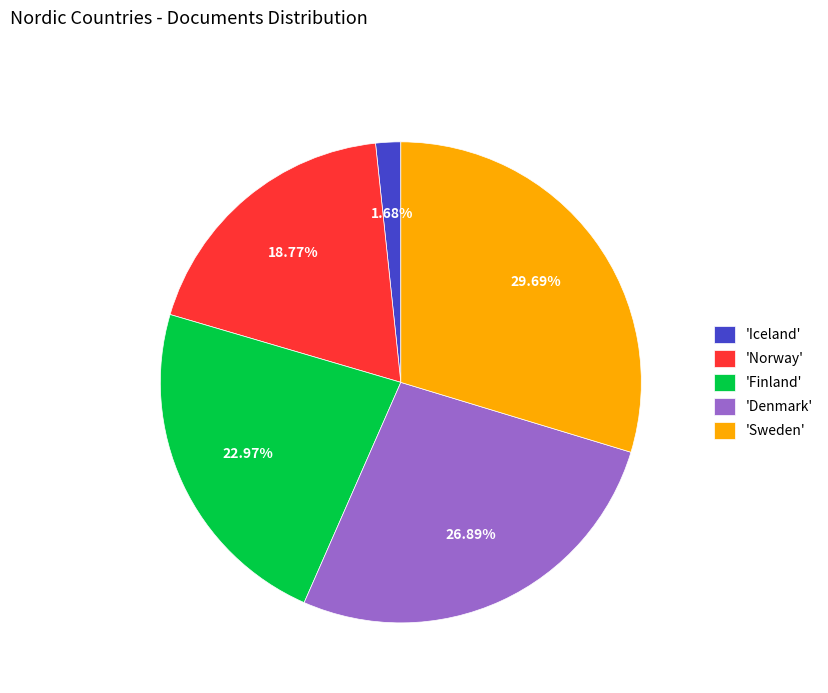

Which has a higher value, 'Norway' or 'Denmark'?

'Denmark'